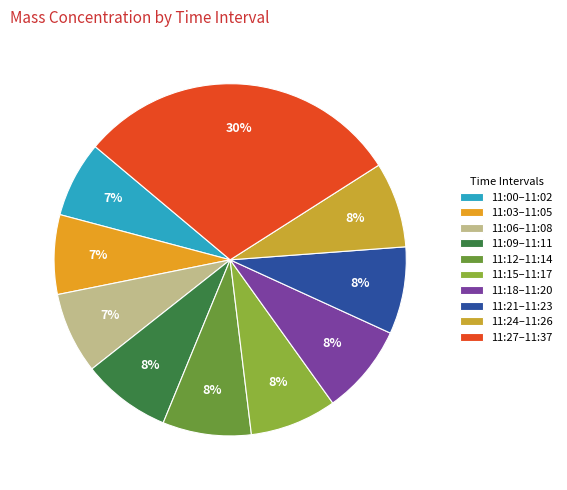

Is there a majority slice in this chart?

No